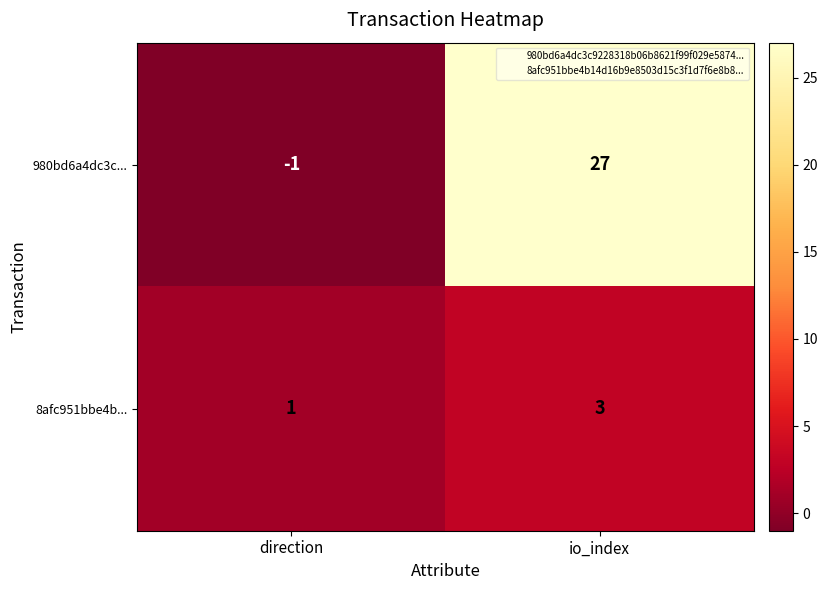

At which label is 8afc951bbe4b... closest to 2?

direction